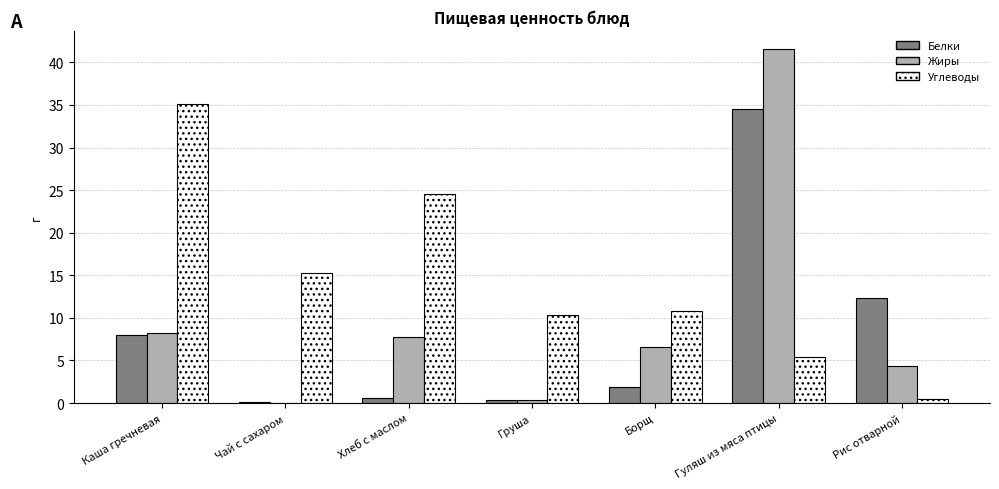

Which series has the largest total across all categories?

Углеводы